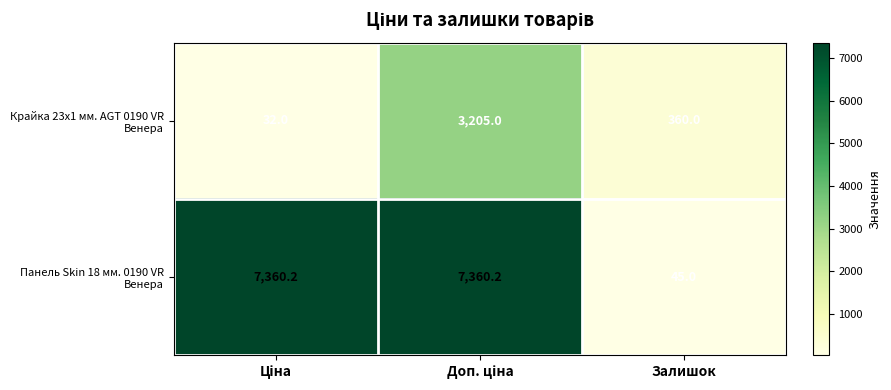

What is the greatest value displayed?

7360.2